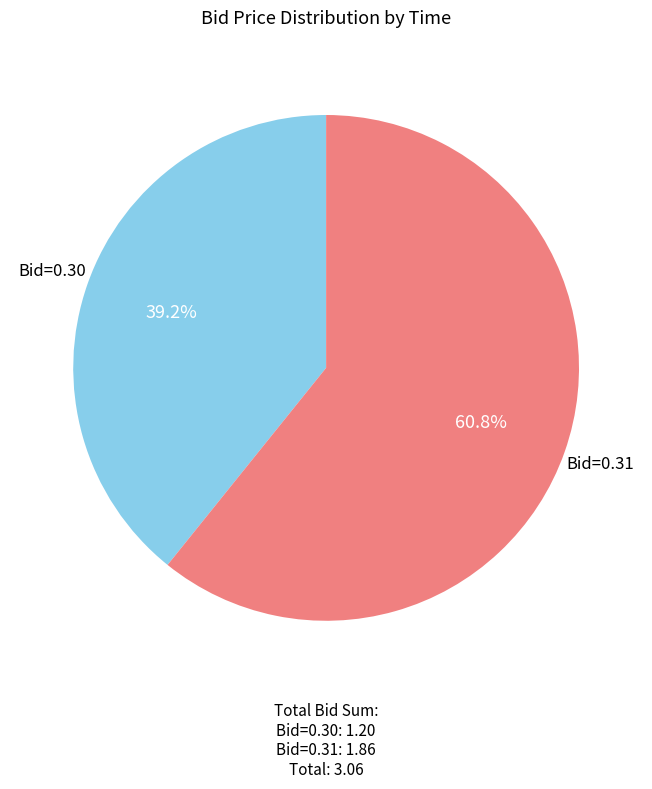

Is there a majority slice in this chart?

Yes